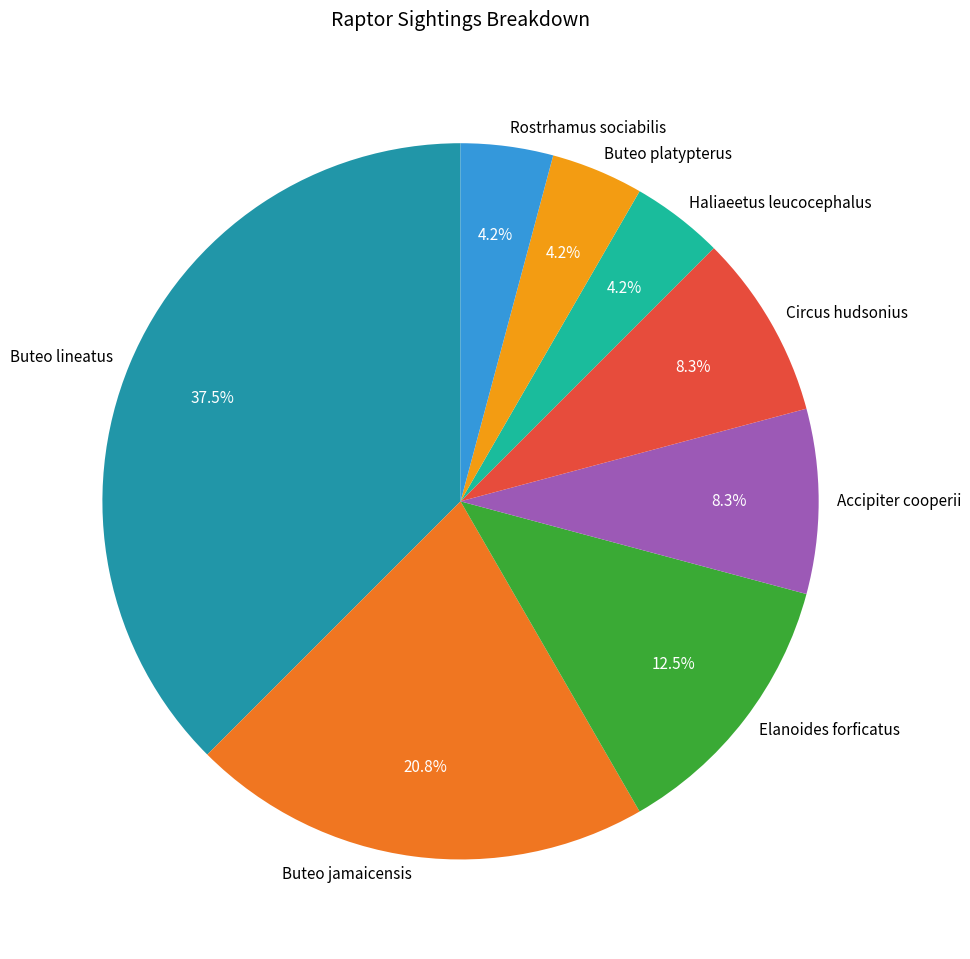

Approximately how many times larger is the value at Haliaeetus leucocephalus compared to Buteo platypterus?

1.0